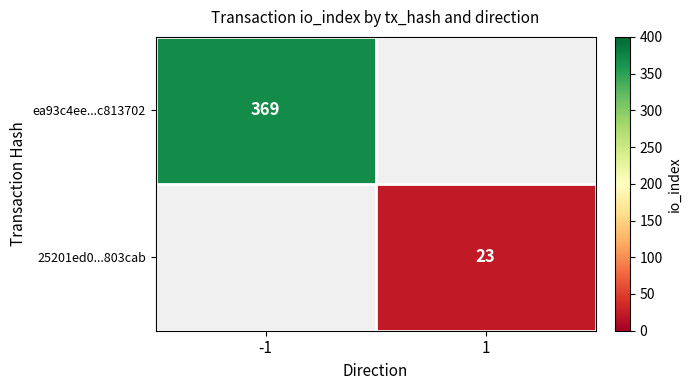

Between 1 and -1, which is larger?

-1